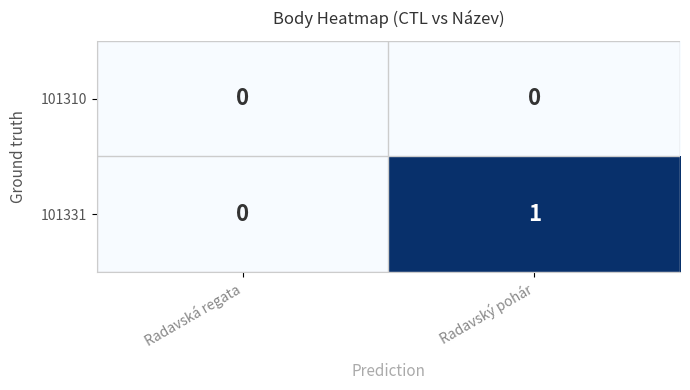

Count the number of categories in the chart.

2